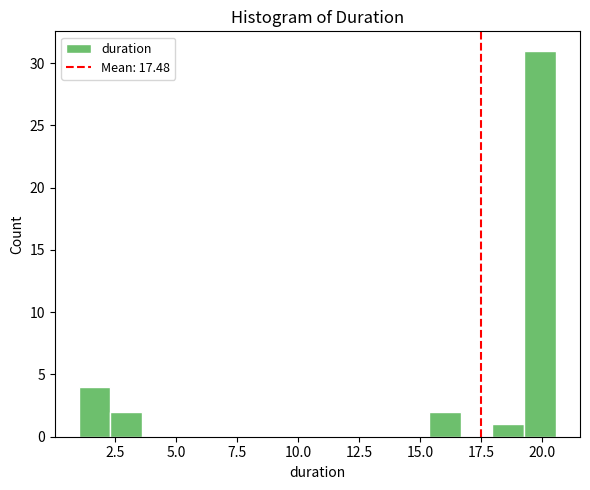

Read against the x-axis, roughly where is the centre of the tallest bar?

20.0